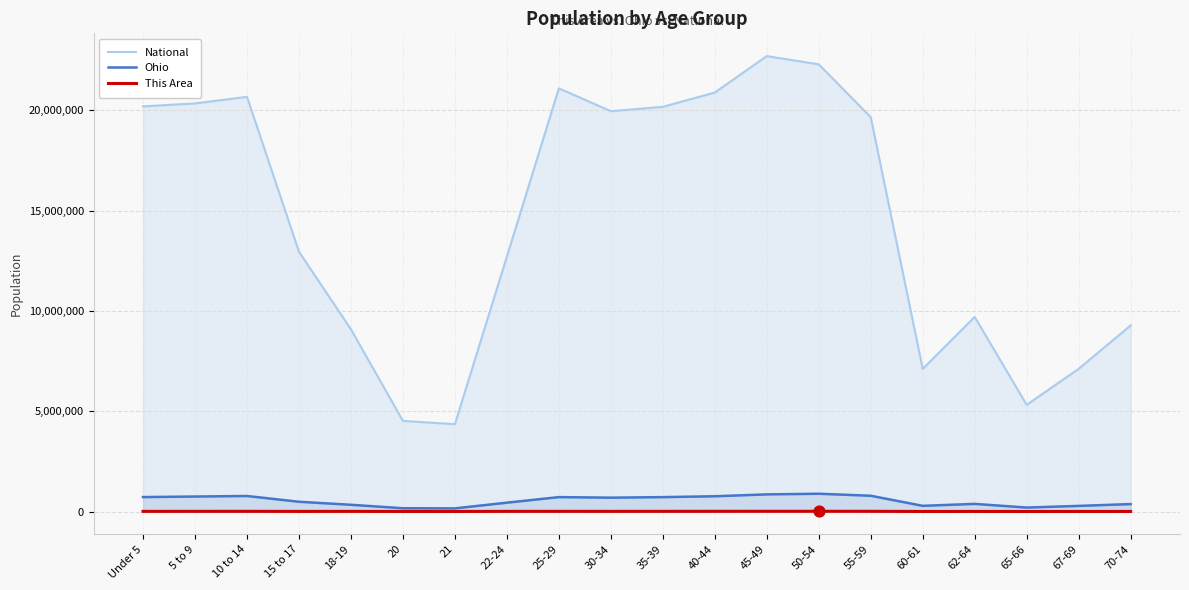

Which series reaches the maximum Y coordinate?

National